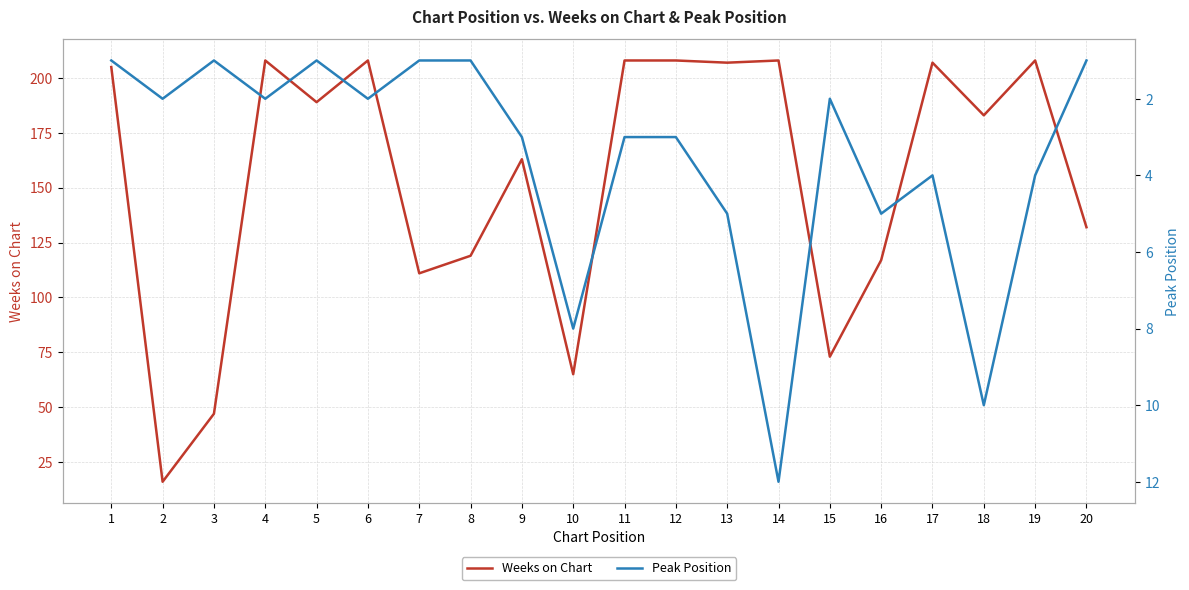

In Peak Position, how many points are lower than both neighbors (excluding endpoints)?

4